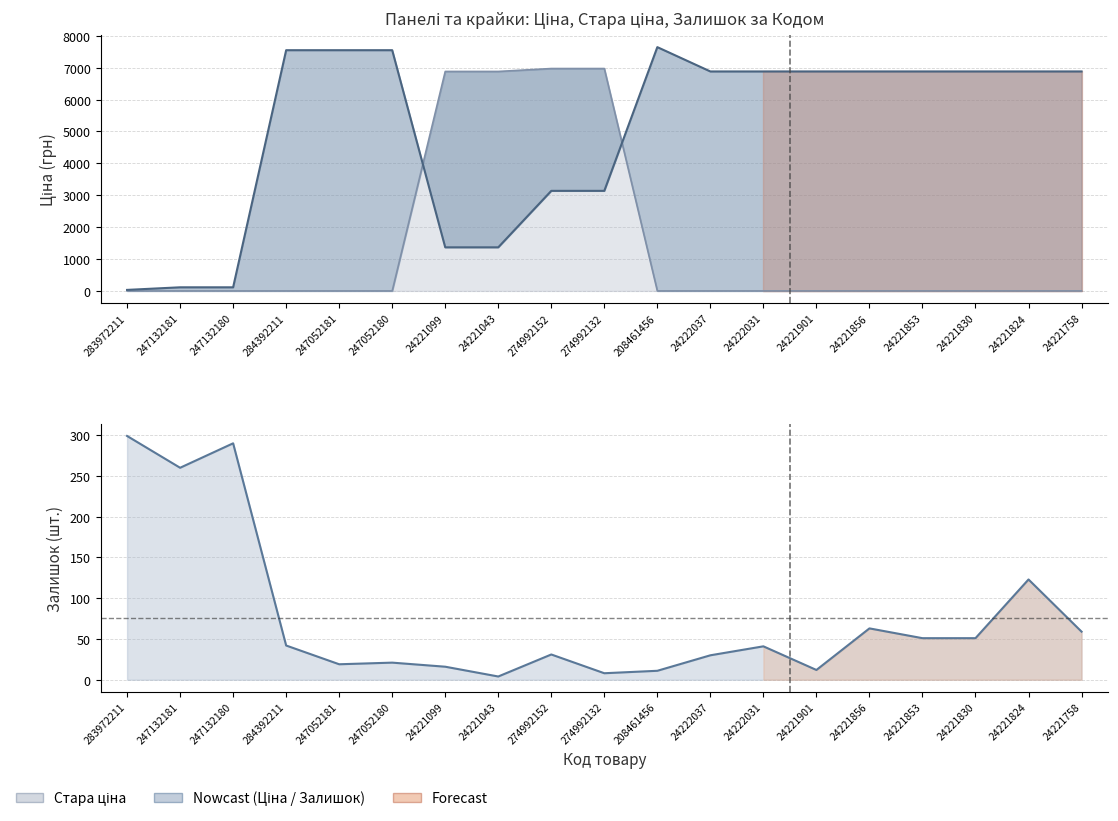

What is the value of the Ціна point at the 18th from the left?

6879.5